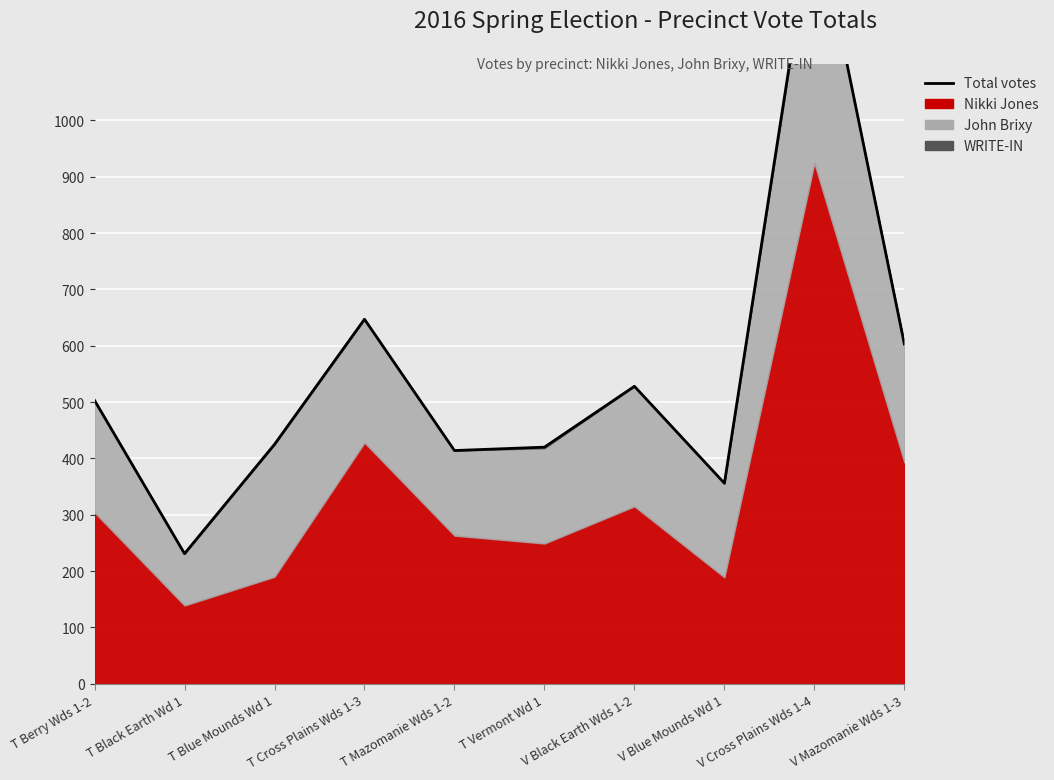

How many data points are less than 503?

5